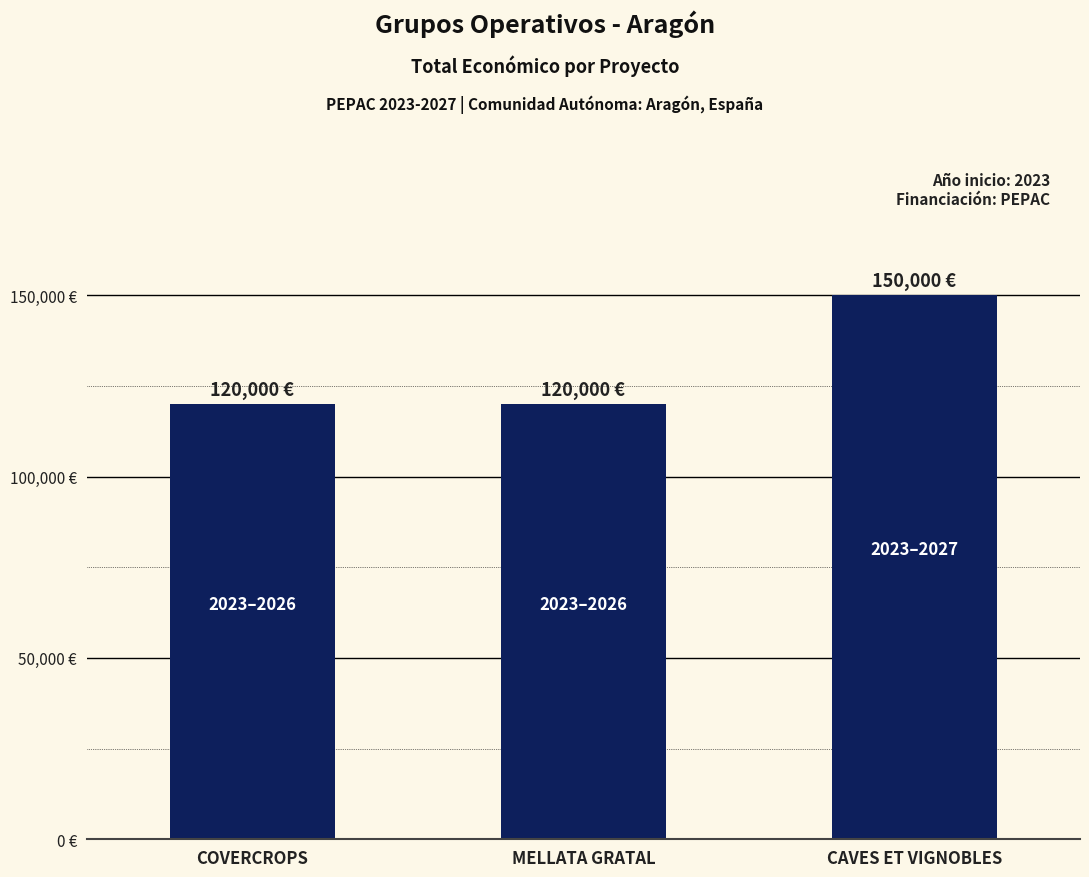

Are the bars horizontal?

No